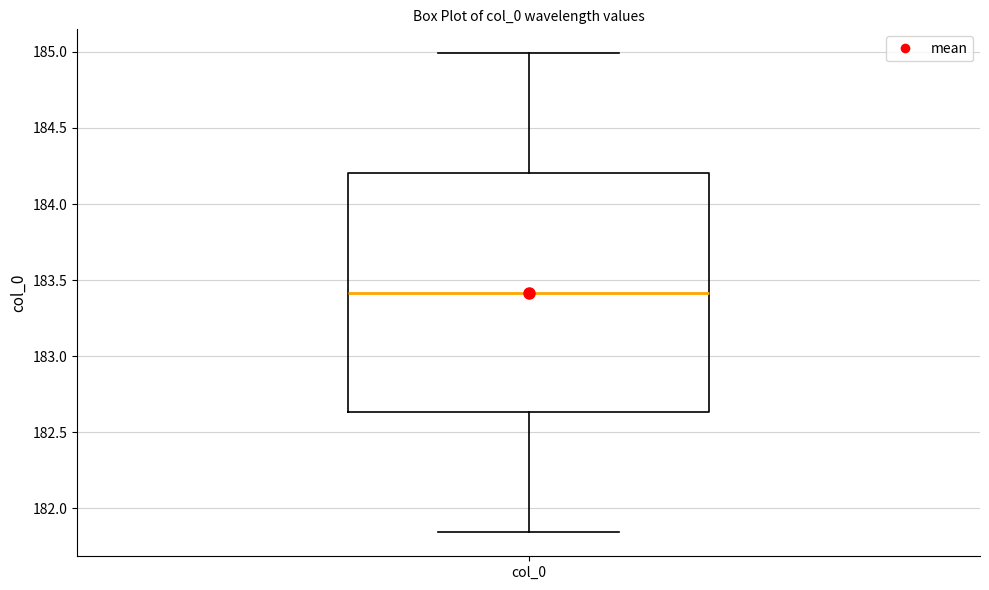

Where is the lower edge of the box for col_0 on the y-axis? The values are not printed on the chart, so give them approximately, as read against the axis.

182.65